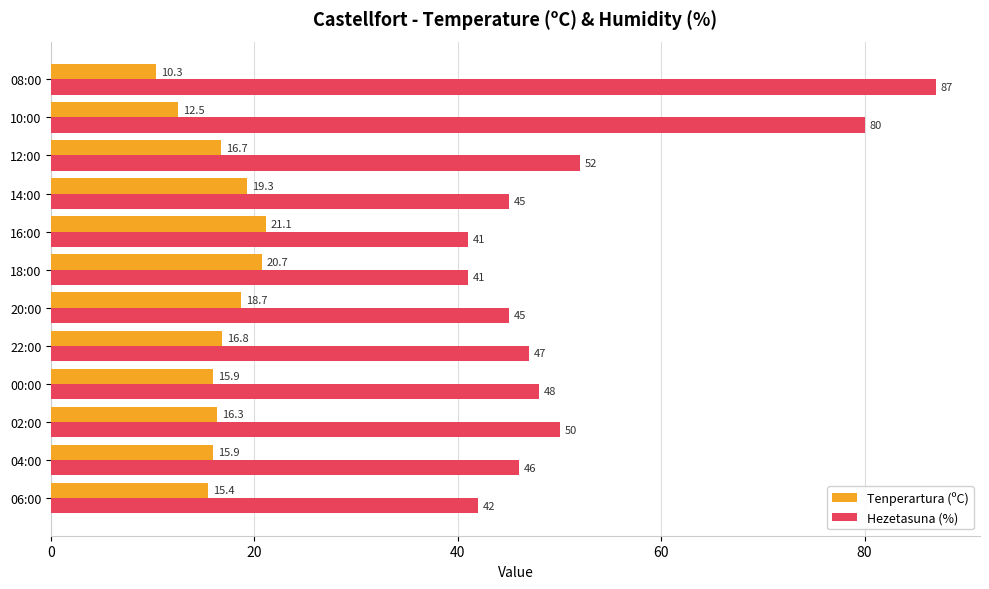

What is the sum of all Hezetasuna (%) values?

624.0